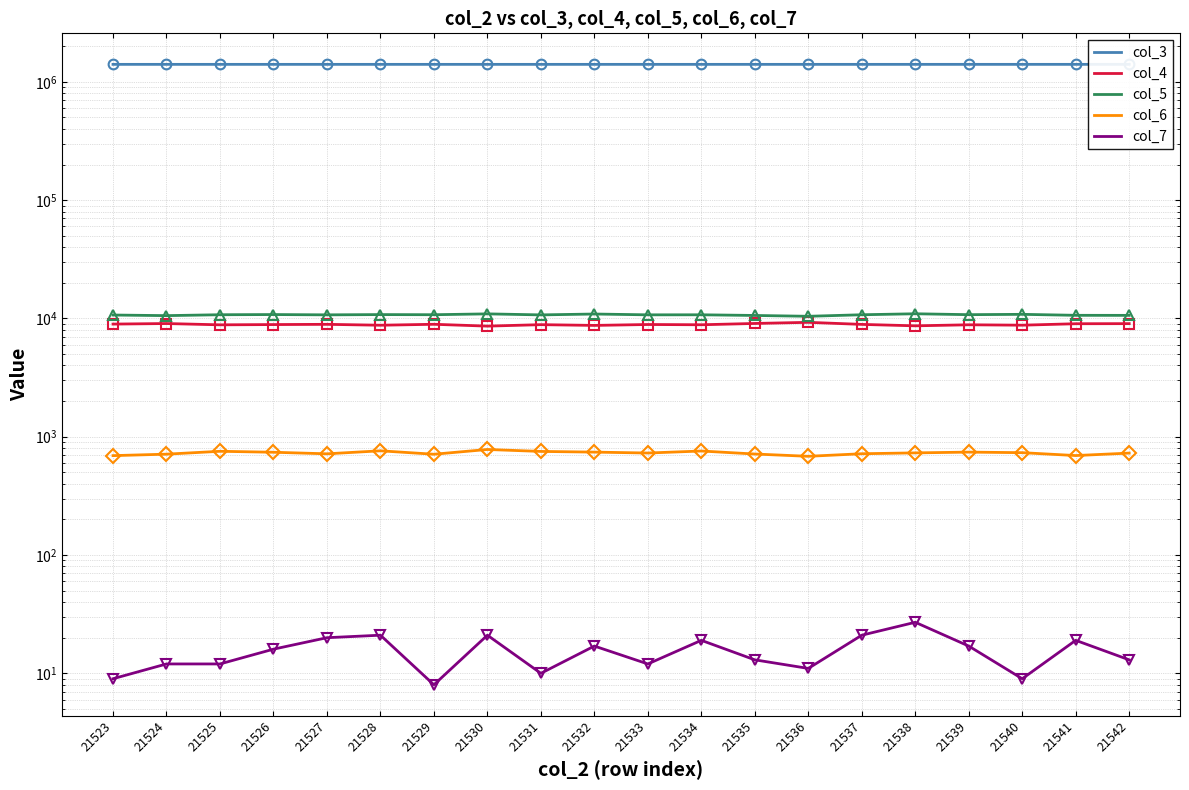

Where is the first local maximum for col_7?

21528